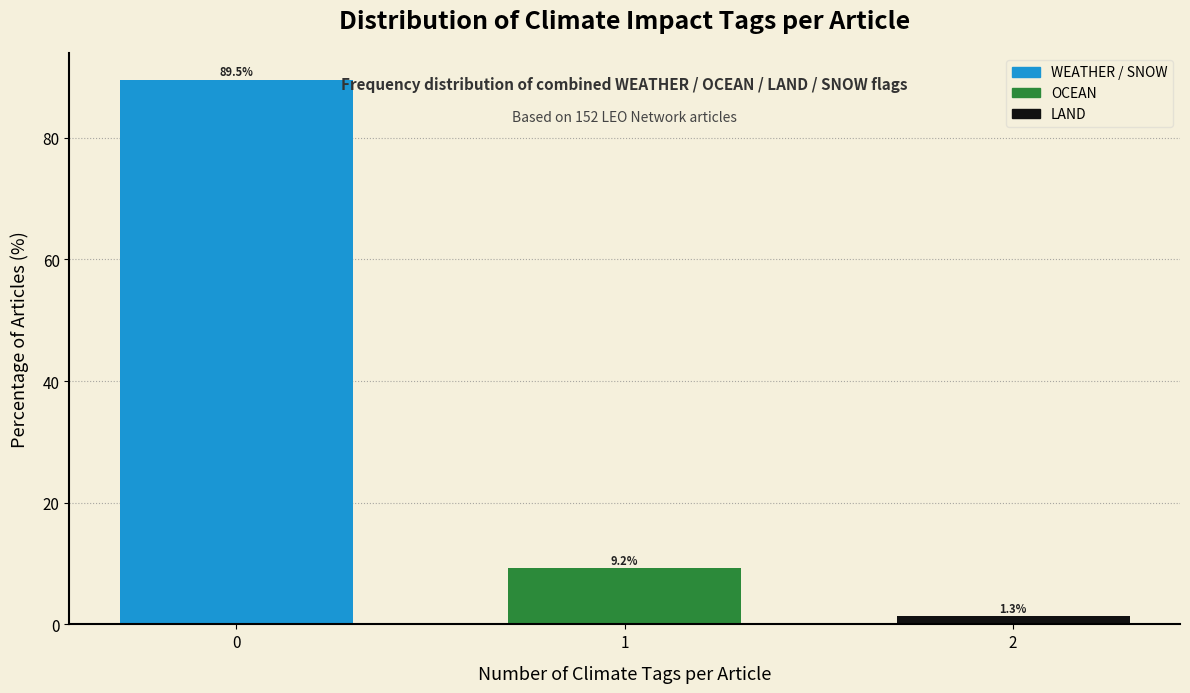

Reading left to right, extract all data points from this chart.

89.5	9.2	1.3